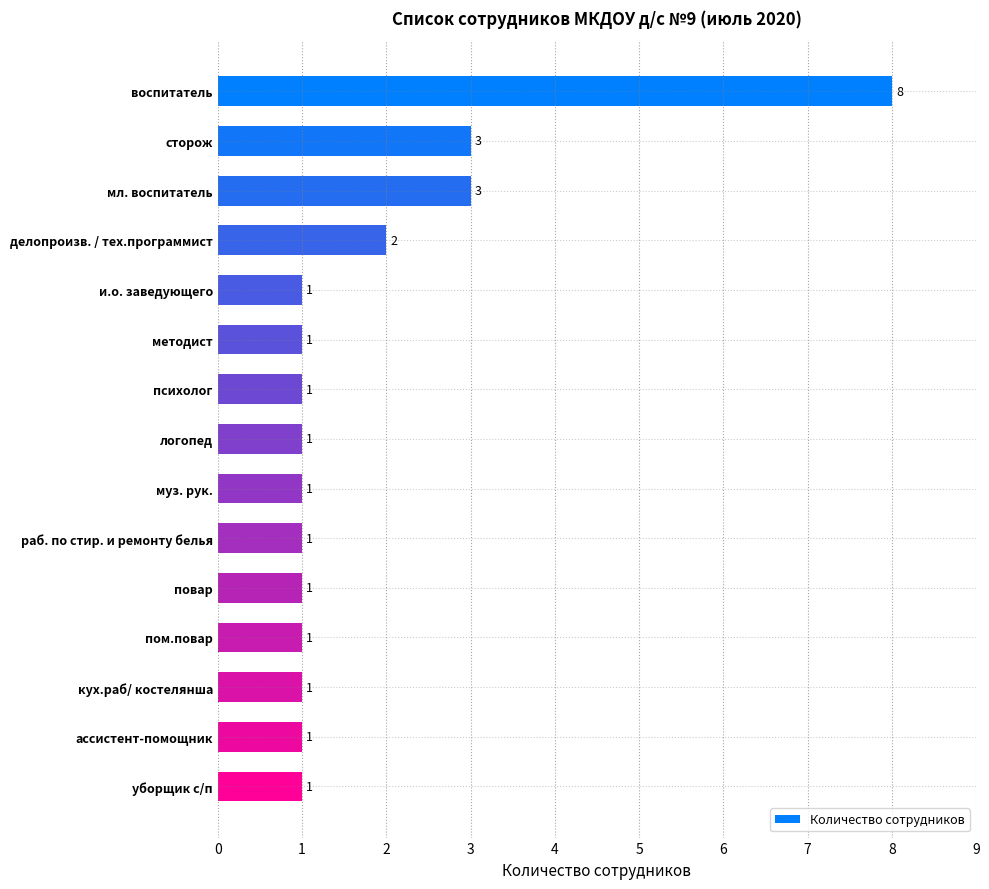

The value at воспитатель is 3. True or false?

False